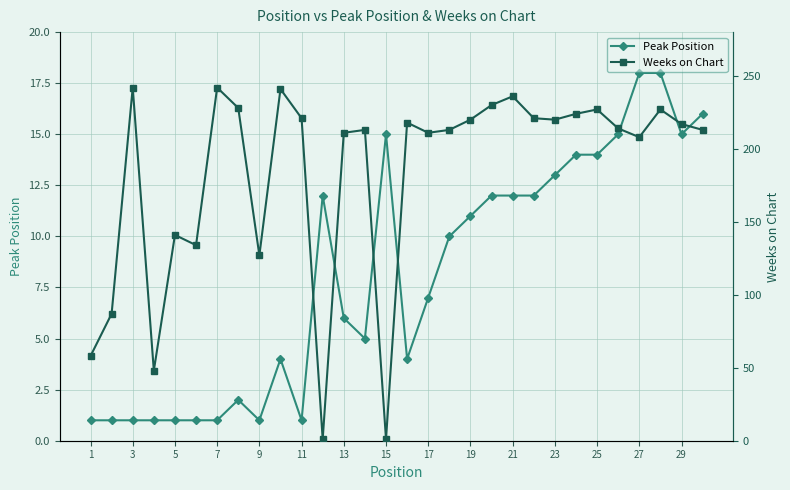

What is the approximate value of Peak Position at 19?

11